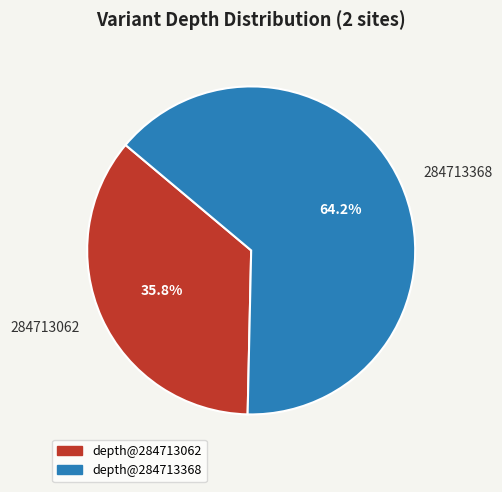

How many slices are in this pie chart?

2